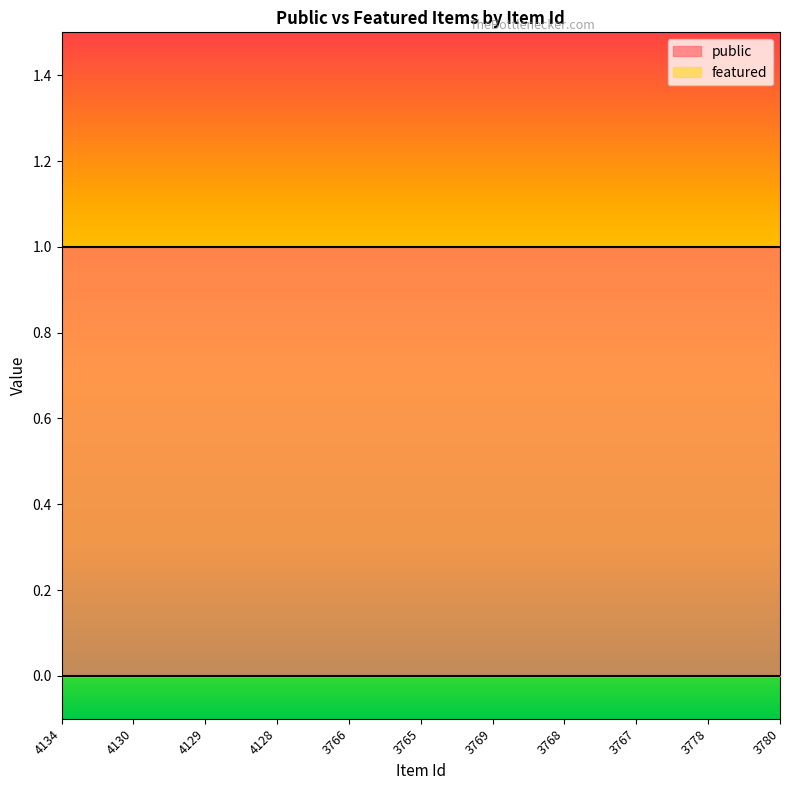

What is the sum of all public values?

11